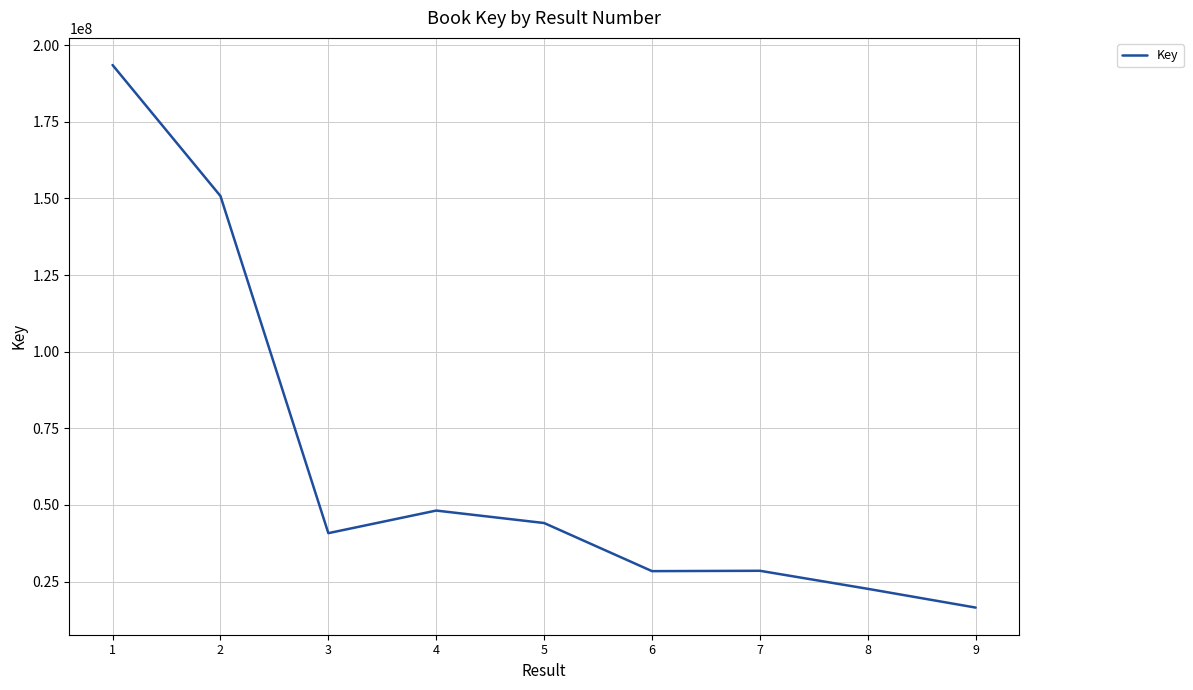

How many lines are shown in the chart?

1